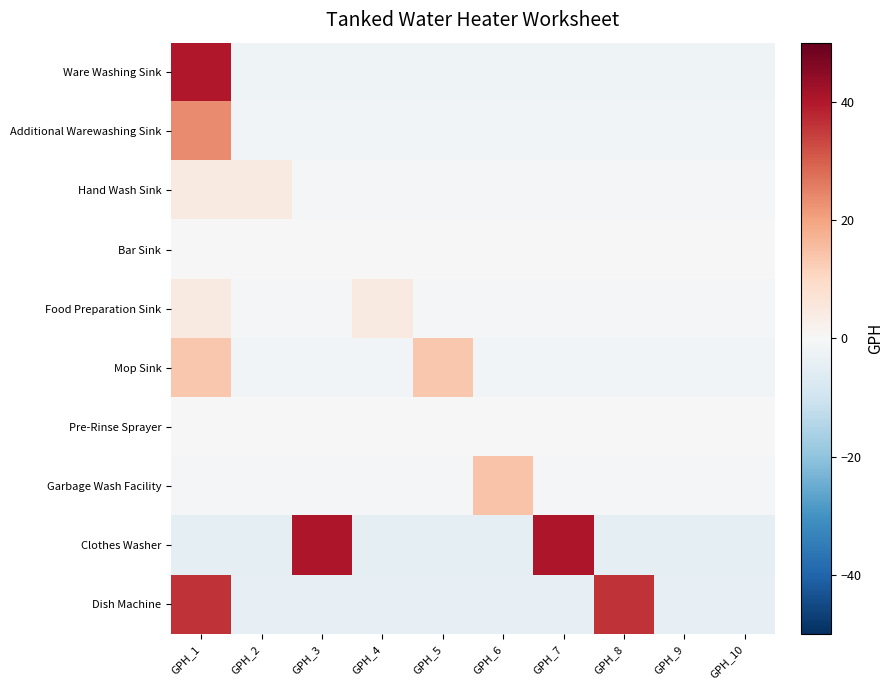

Rank the series by their maximum value, from highest to lowest.

Clothes Washer, Ware Washing Sink, Dish Machine, Additional Warewashing Sink, Garbage Wash Facility, Mop Sink, Hand Wash Sink, Food Preparation Sink, Bar Sink, Pre-Rinse Sprayer